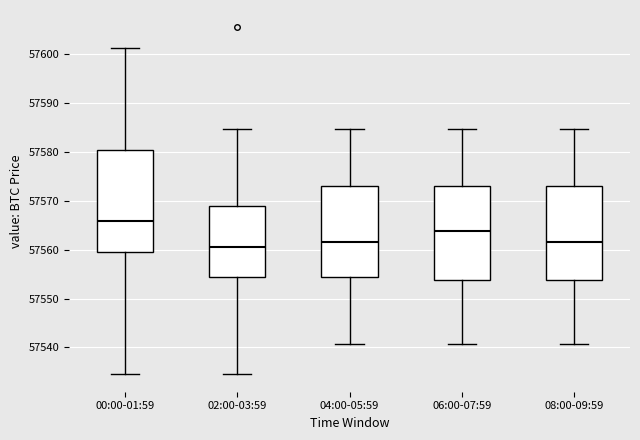

Which box has the highest median line?

00:00-01:59